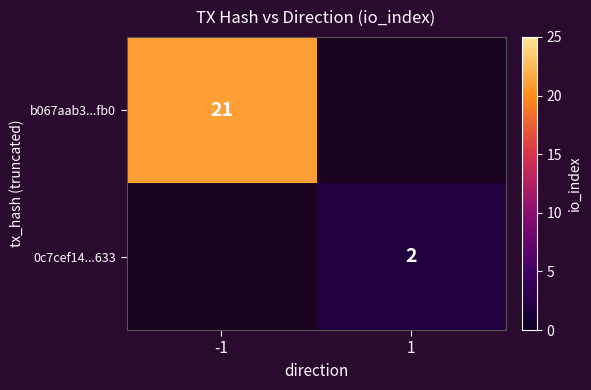

The value of b067aab3...fb0 at -1 is 10. True or false?

False